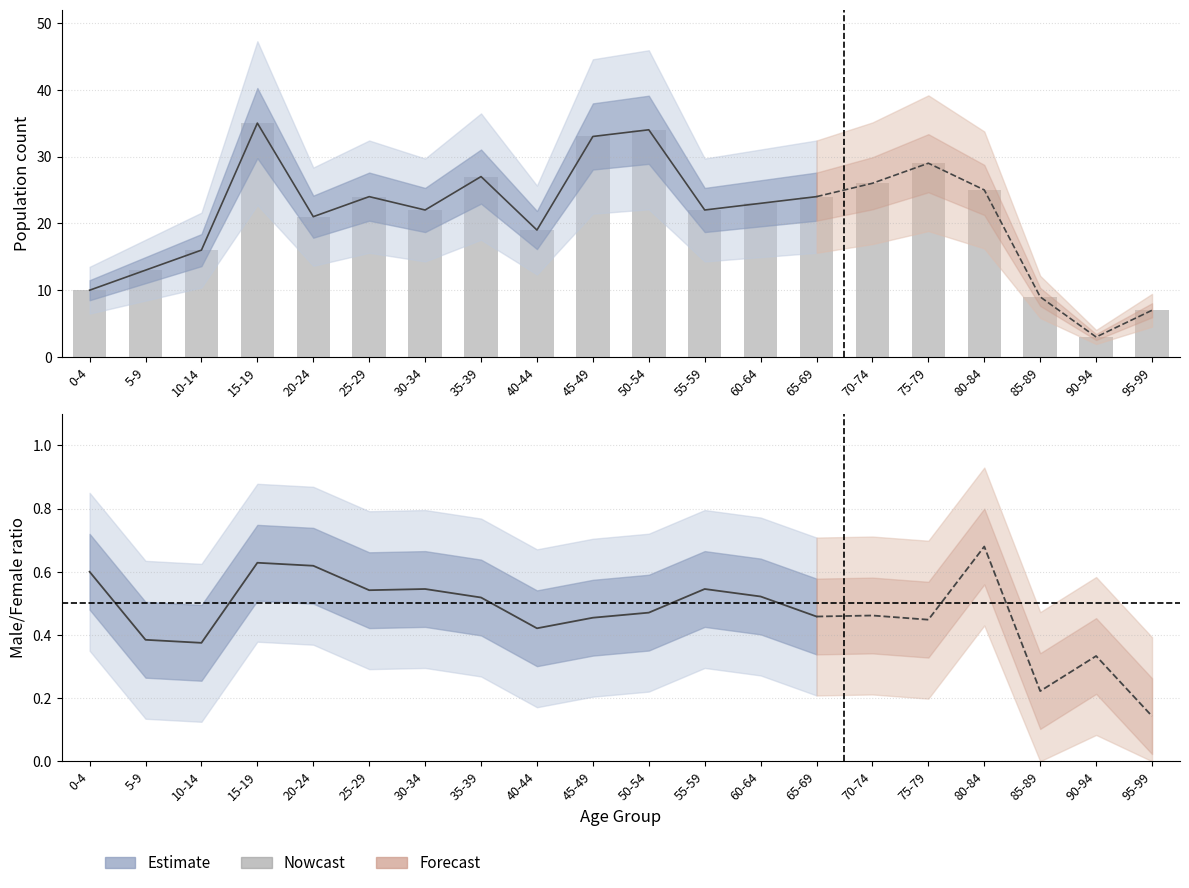

The chart shows a value of 6 at 60-64. True or false?

False